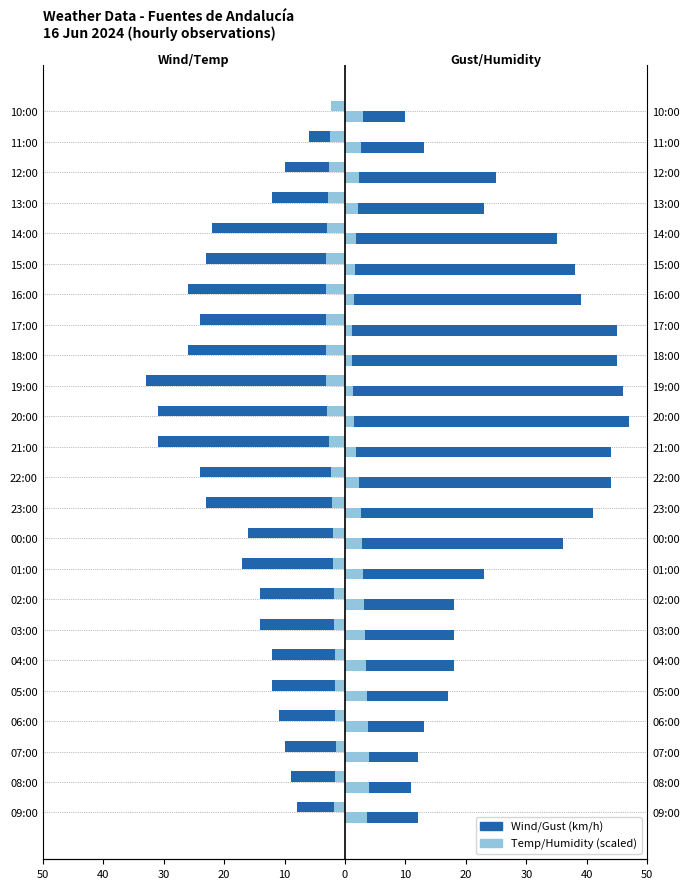

What is the maximum value shown in the chart?

47.0